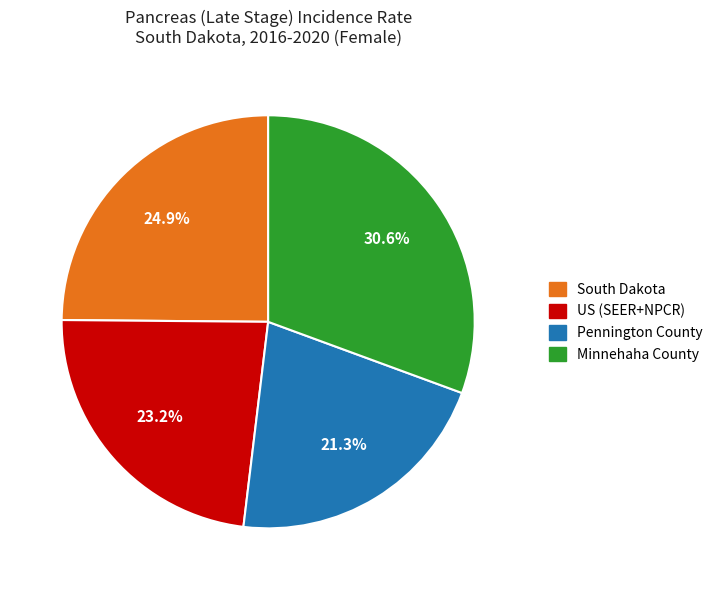

Which slice is the largest?

Minnehaha County